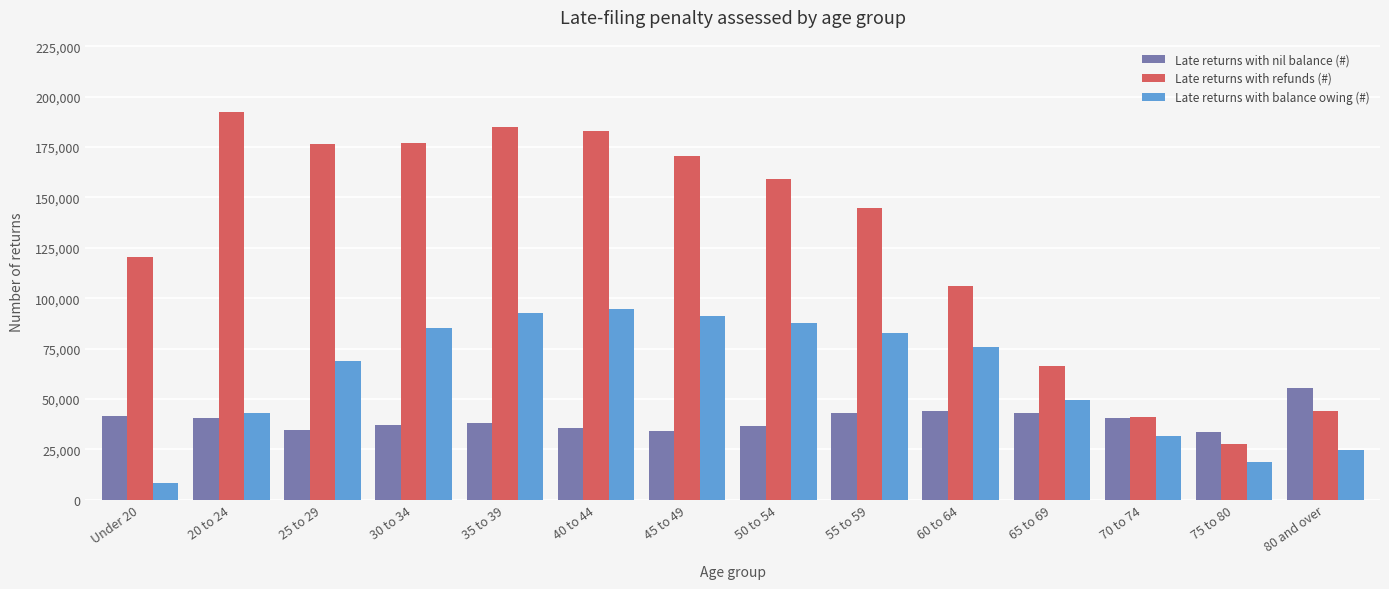

What is the total value across all series at 75 to 80?

79840